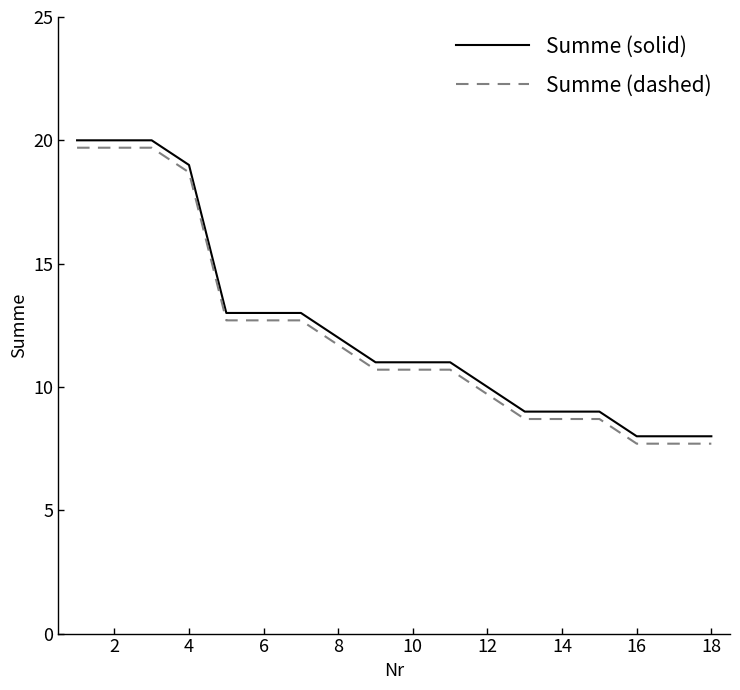

True or false: Summe (dashed) and Summe (solid) cross at least once.

False